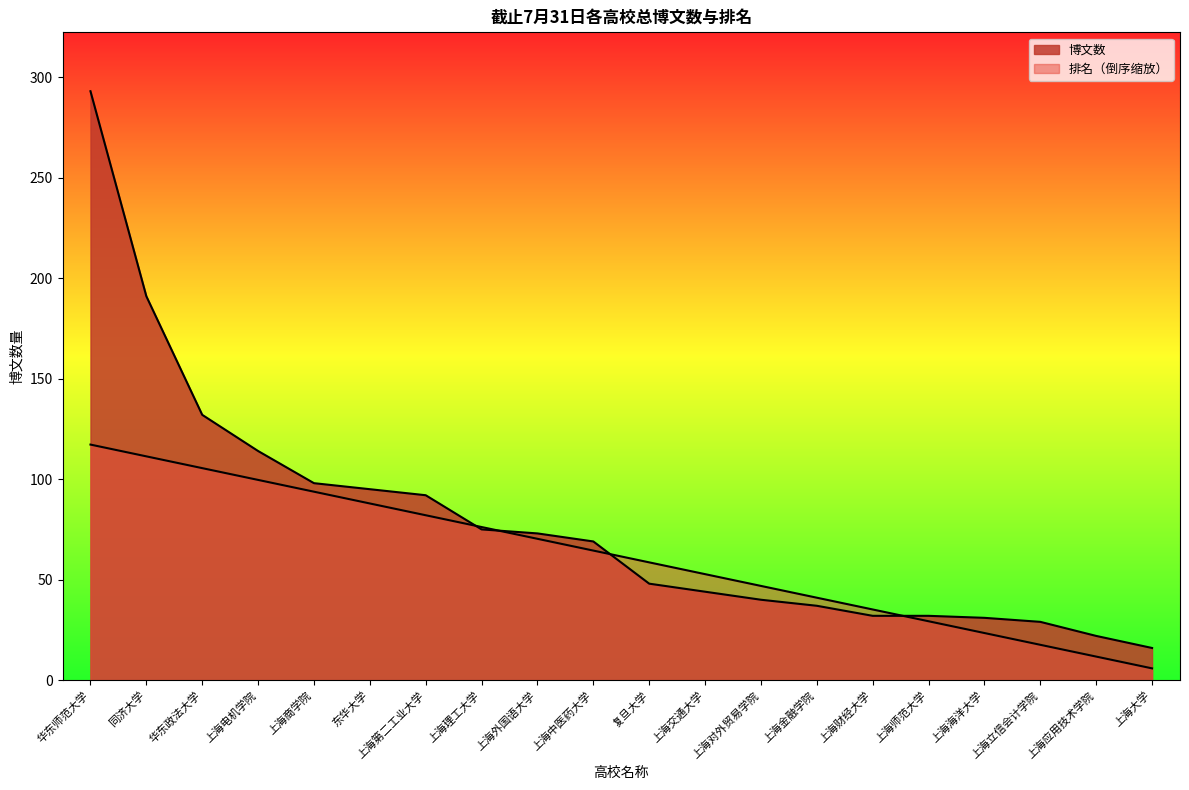

How many data points in 排名 are above 64?

10